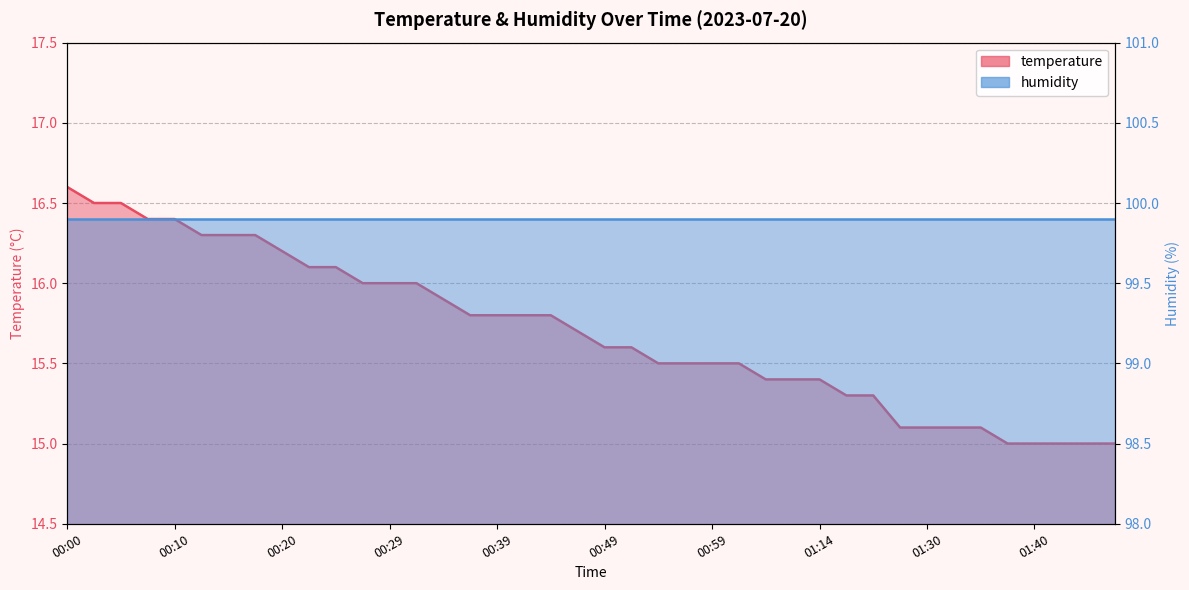

What is the sum of all values?

627.9